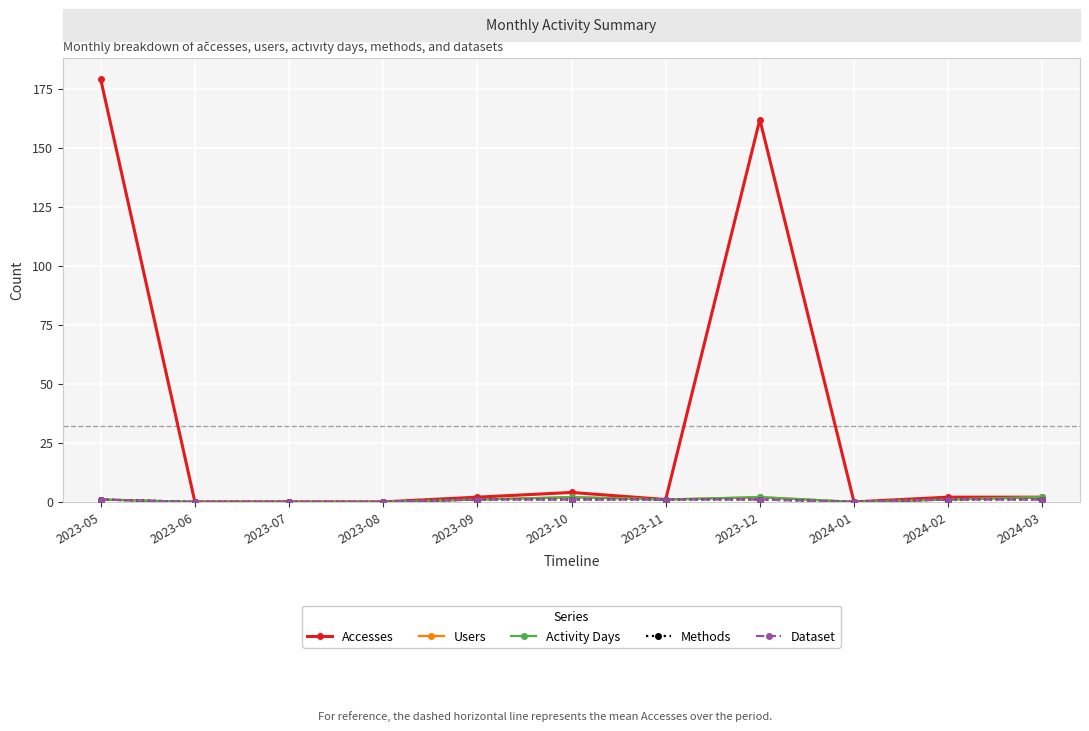

Count the Users values in the range 0 to 2.

11